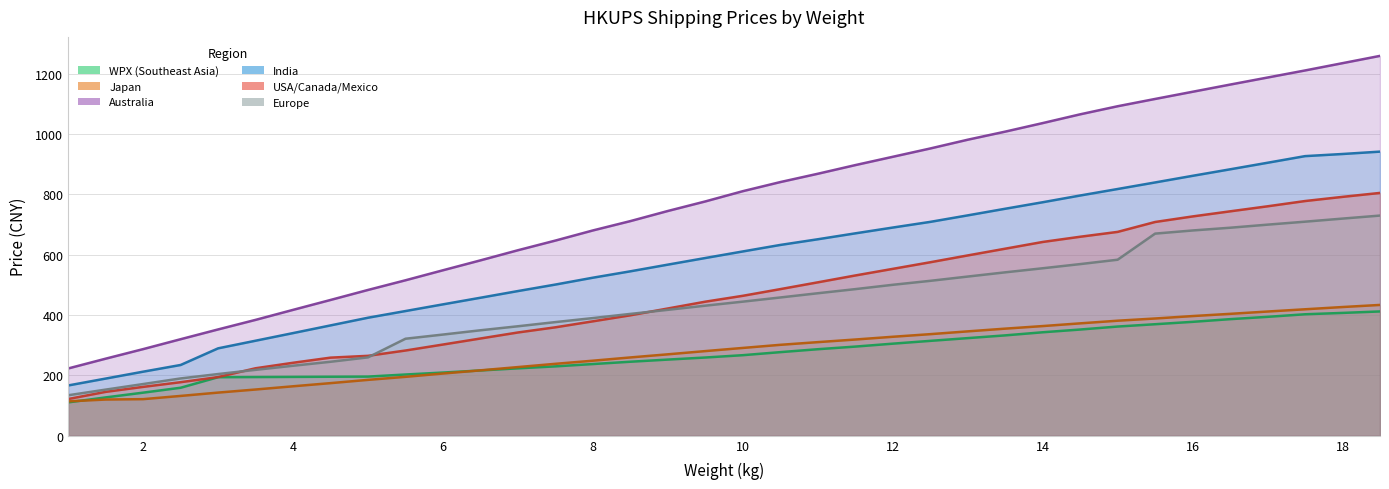

What is the total value across all series at 7?

2249.3